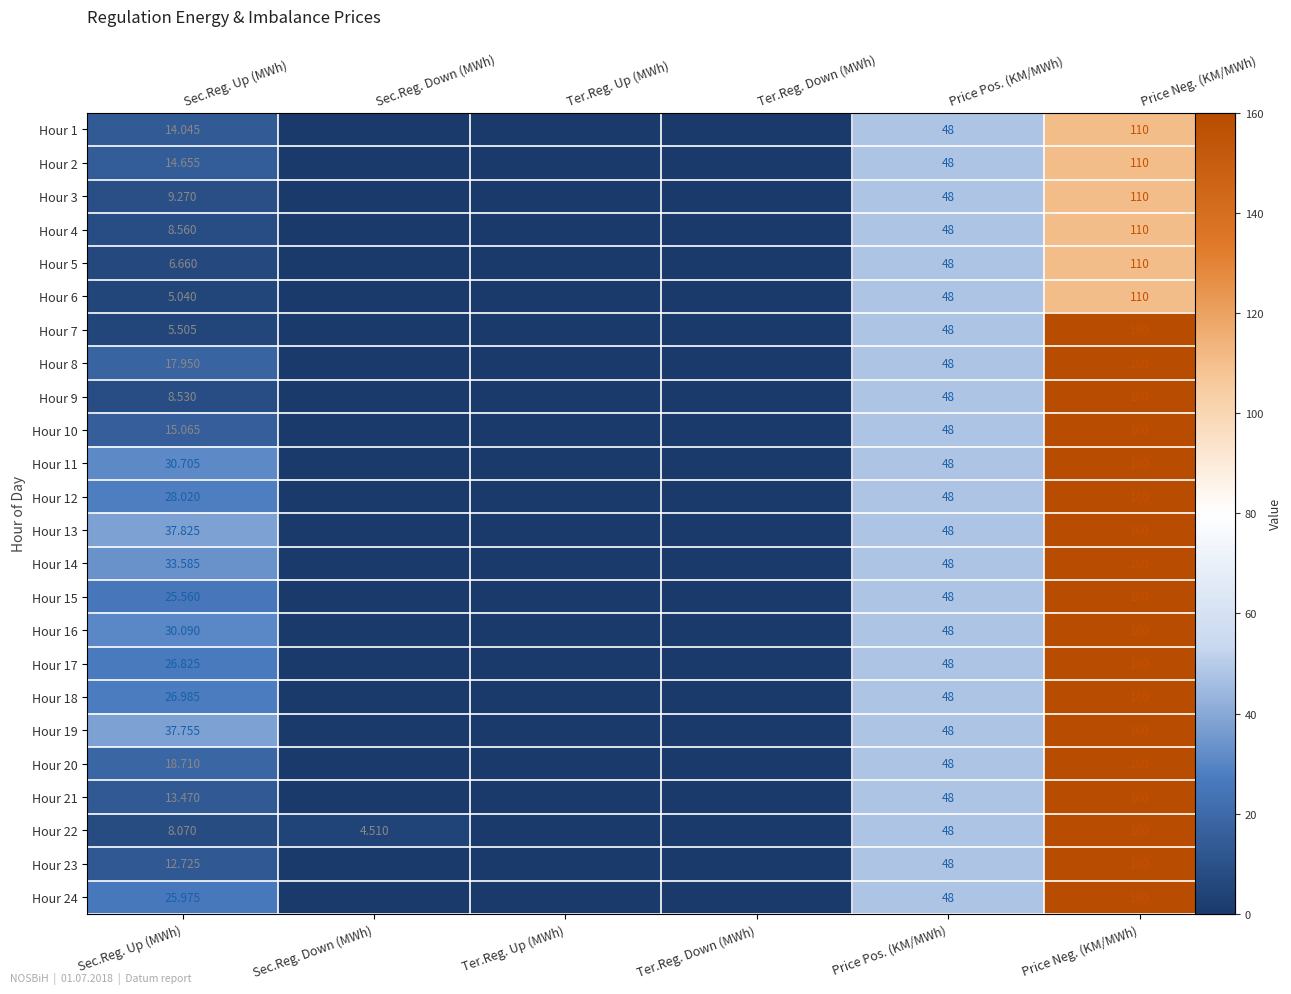

What is the maximum value for Hour 14?

160.0